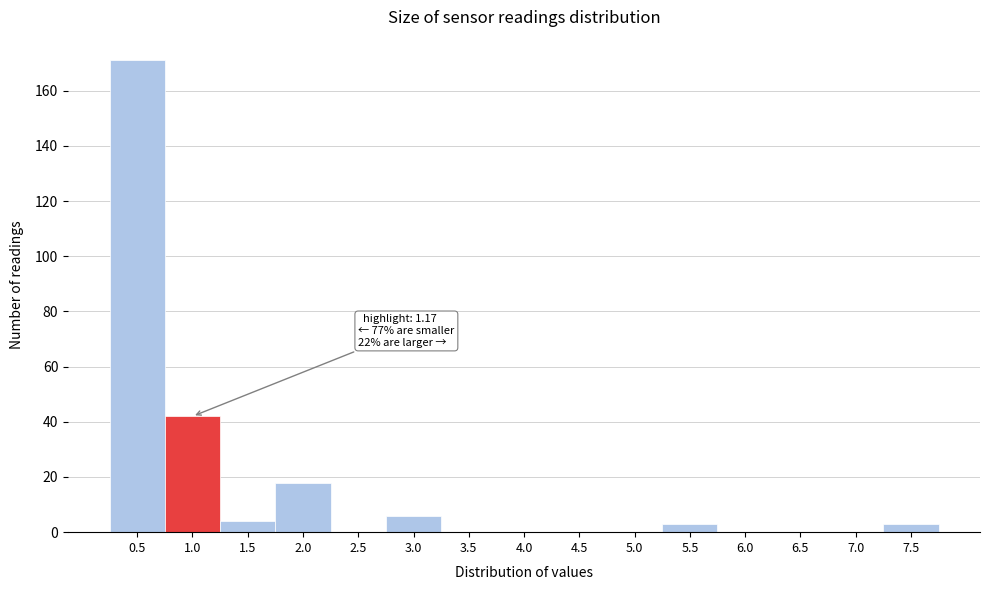

Reading right to left, what are all the values shown in this chart?

7.5=3	7.0=0	6.5=0	6.0=0	5.5=3	5.0=0	4.5=0	4.0=0	3.5=0	3.0=6	2.5=0	2.0=18	1.5=4	1.0=42	0.5=171